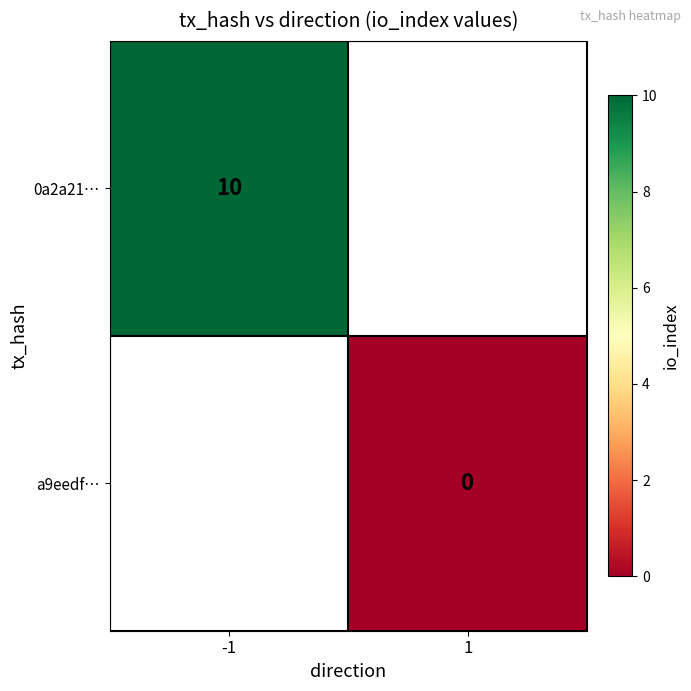

Count the number of categories in the chart.

2